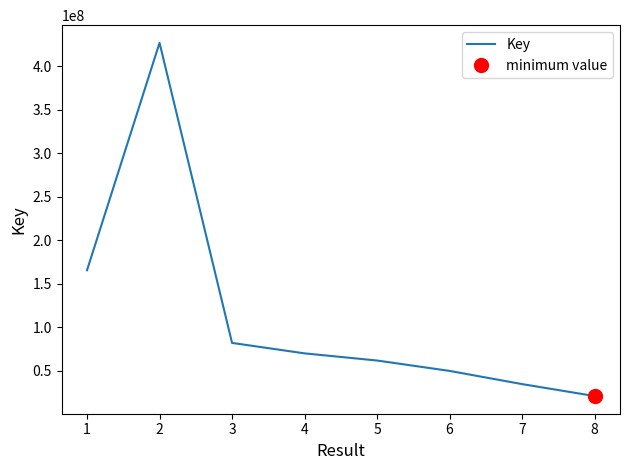

What is the lowest value of the Key series?

21171645